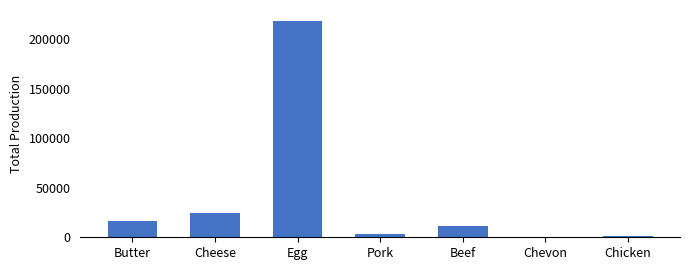

What is the change in value from Pork to Beef?

+8345